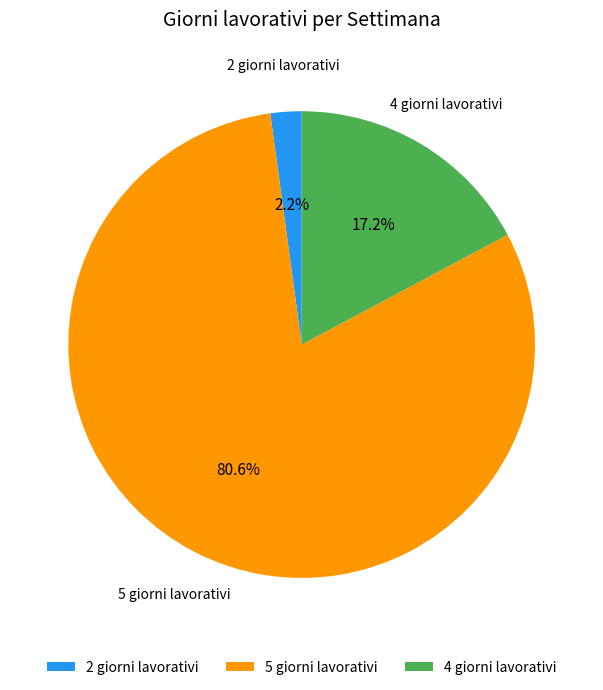

Combined, do 5 giorni lavorativi and 4 giorni lavorativi account for over 50%?

Yes